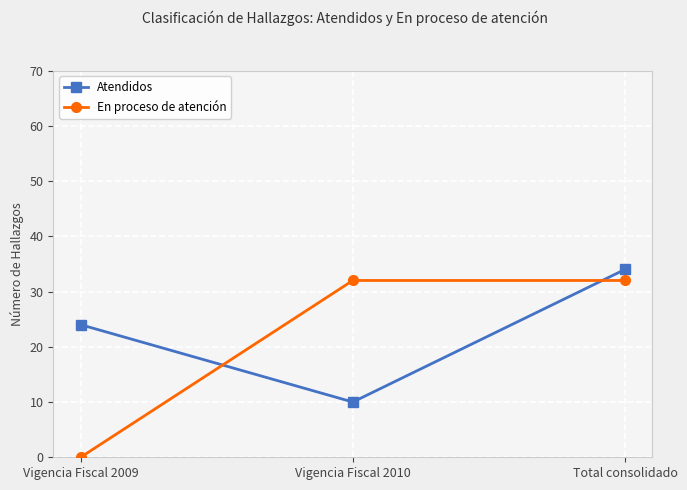

What is the value of the En proceso de atención point at the 3rd from the left?

32